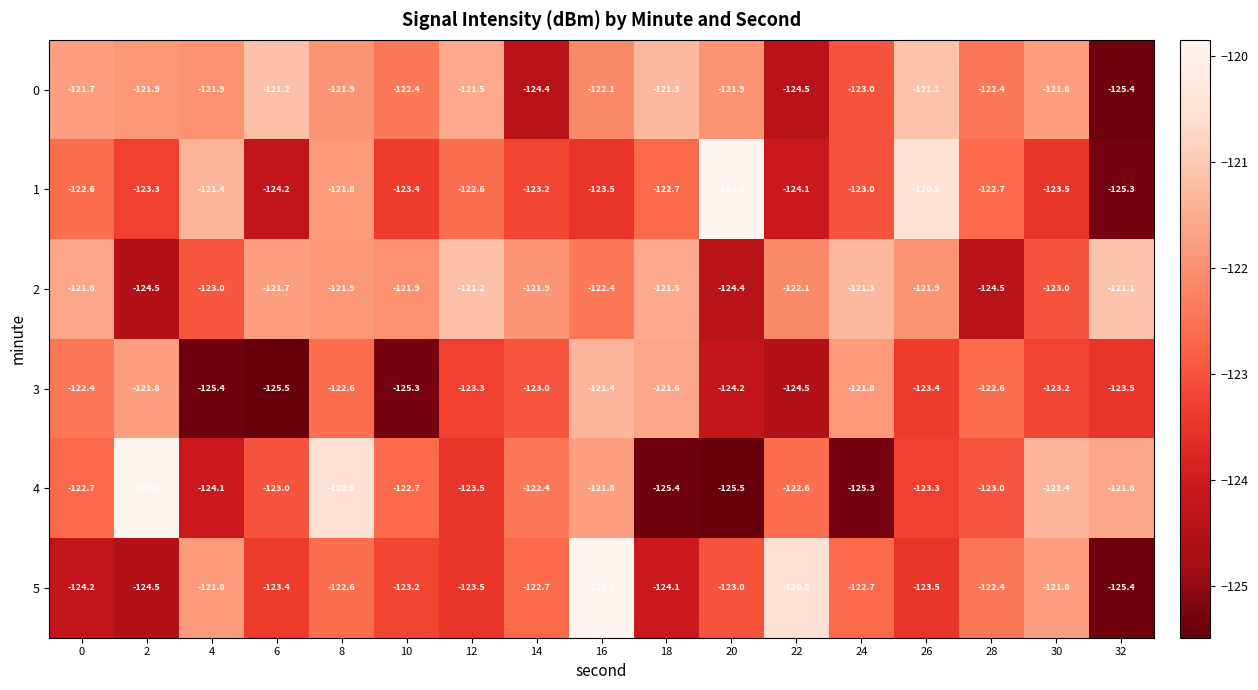

How many data points in 5 are above -123?

8